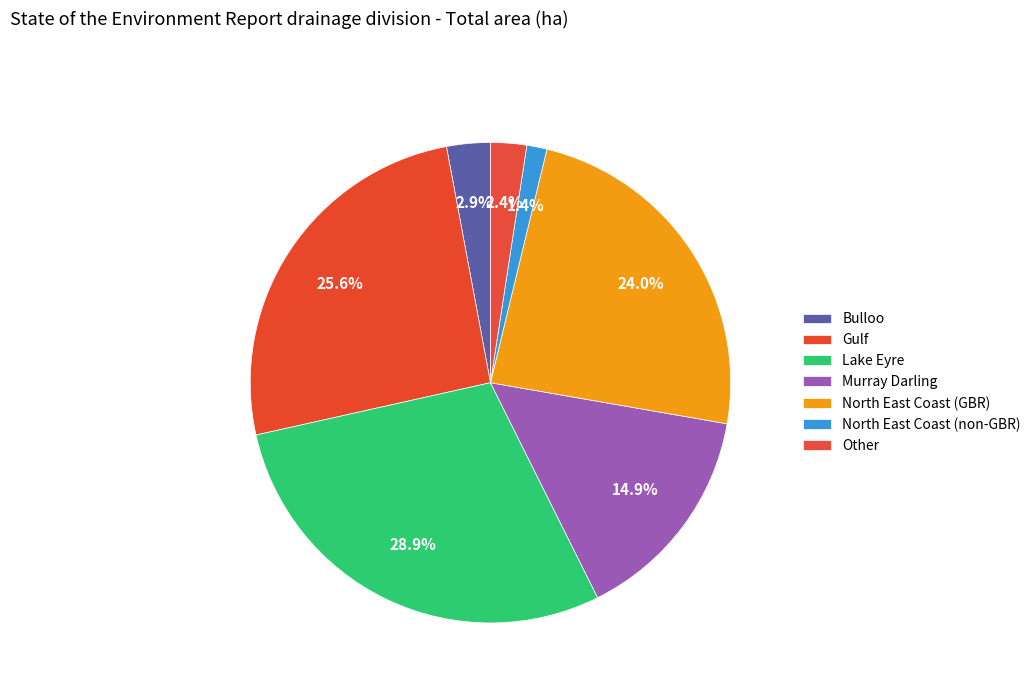

Which slice is the largest?

Lake Eyre